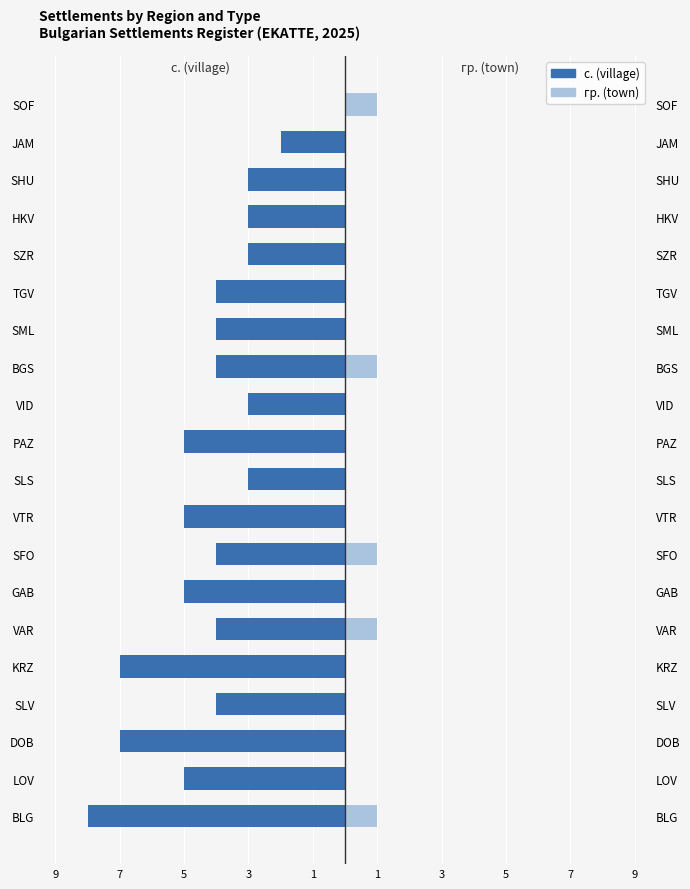

Count the number of data series in this chart.

2